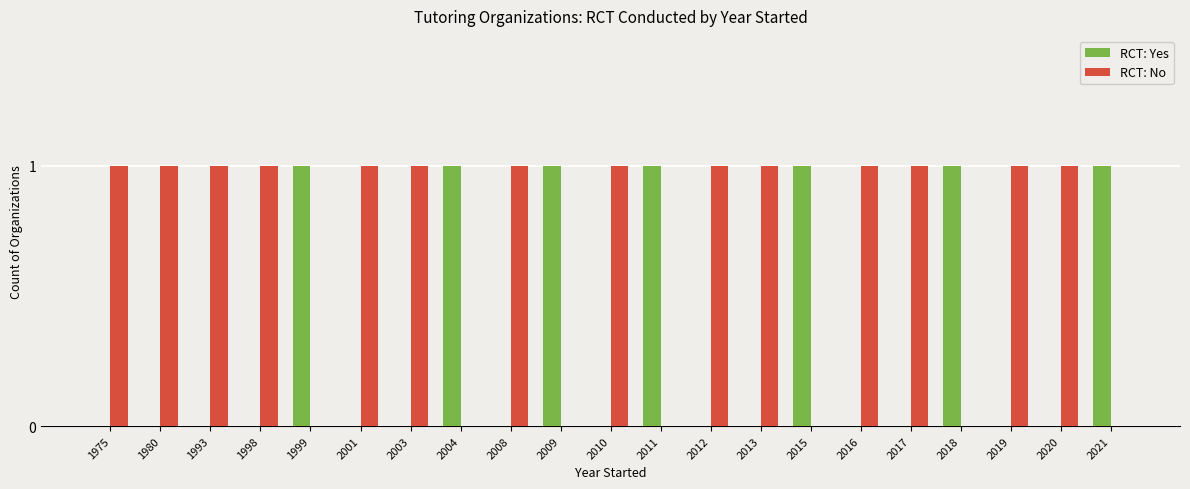

What are all the series names shown in the legend?

RCT: Yes, RCT: No